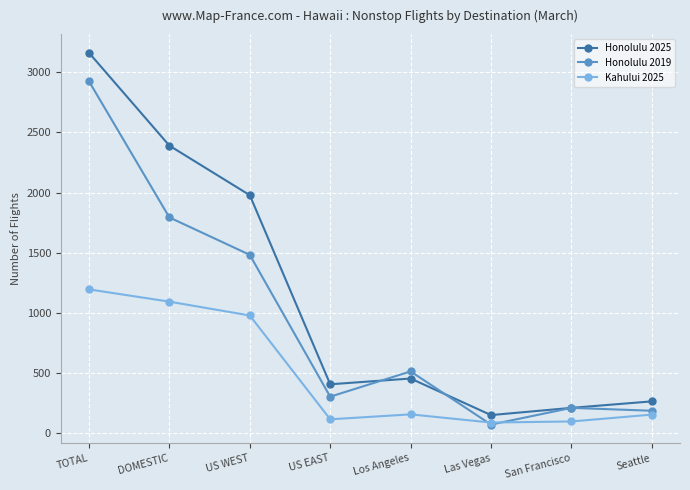

What is the label of the 3rd point from the left?

US WEST